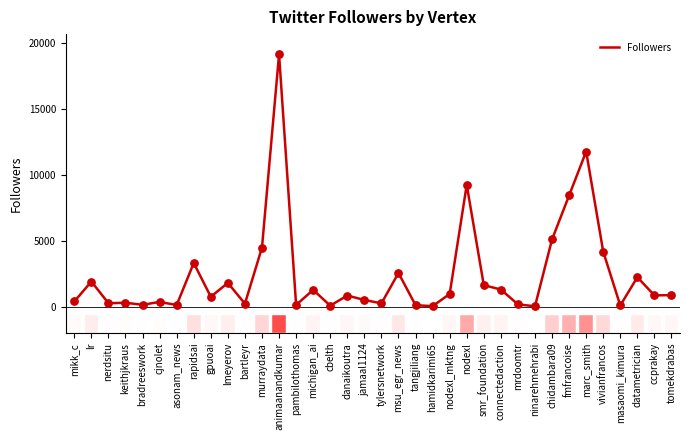

What is the change in value from bradreeswork to vivianfrancos?

+4035